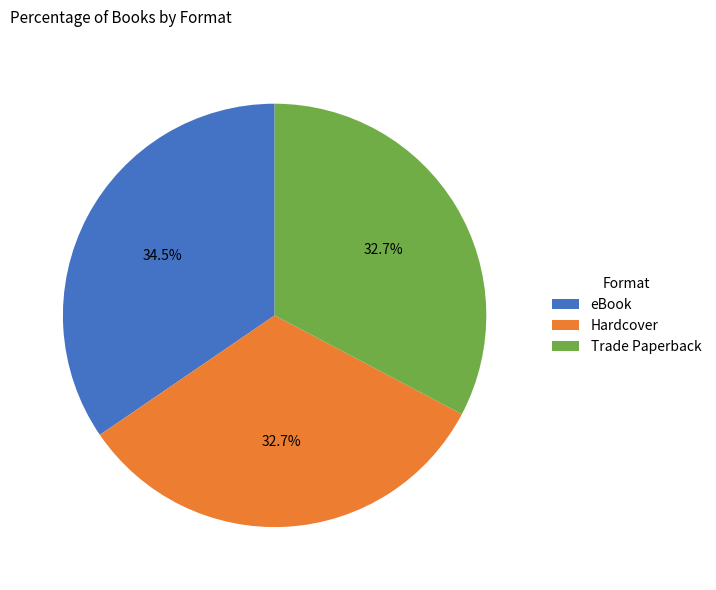

Between eBook and Hardcover, which is larger?

eBook